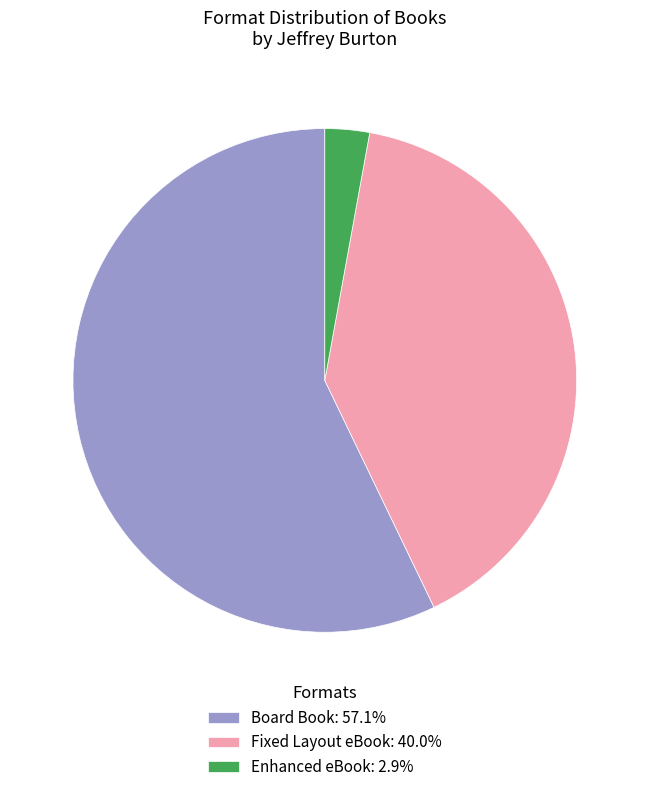

Is there a majority slice in this chart?

Yes